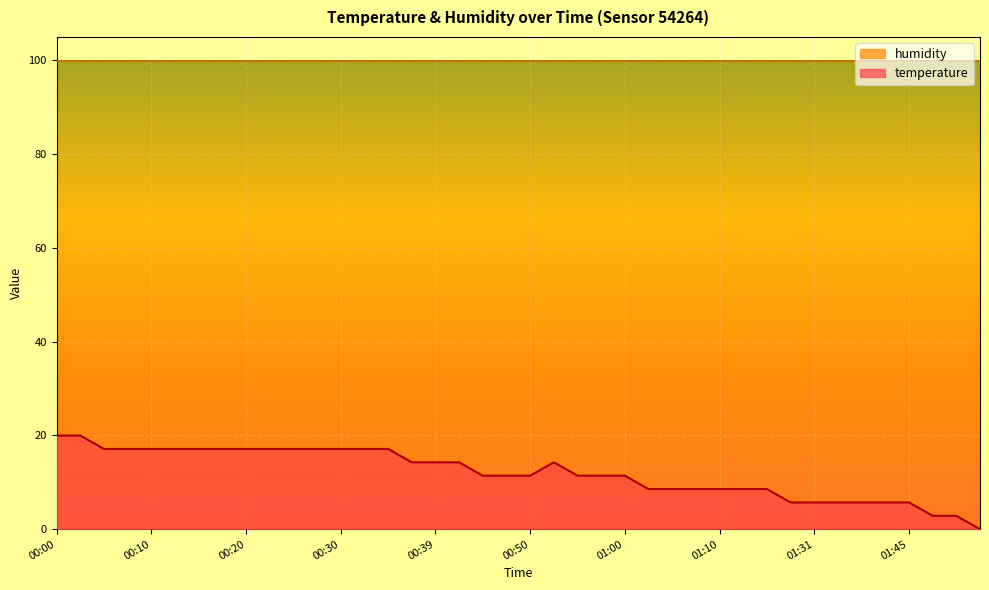

Reading left to right, transcribe all the data shown in this chart.

00:00=20.0	00:03=20.0	00:05=17.1	00:08=17.1	00:10=17.1	00:13=17.1	00:15=17.1	00:18=17.1	00:20=17.1	00:22=17.1	00:25=17.1	00:27=17.1	00:30=17.1	00:32=17.1	00:35=17.1	00:37=14.3	00:39=14.3	00:42=14.3	00:44=11.4	00:47=11.4	00:50=11.4	00:52=14.3	00:55=11.4	00:57=11.4	01:00=11.4	01:02=8.6	01:05=8.6	01:07=8.6	01:10=8.6	01:12=8.6	01:15=8.6	01:18=5.7	01:31=5.7	01:33=5.7	01:39=5.7	01:42=5.7	01:45=5.7	01:47=2.9	01:50=2.9	01:53=0.0